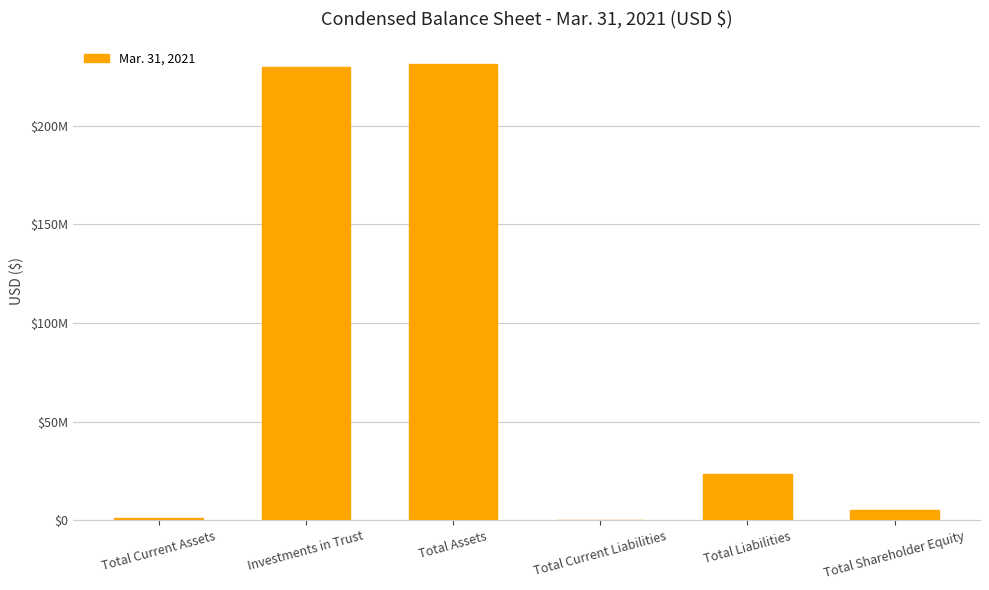

Where does the data first go above 23646424?

Investments in Trust